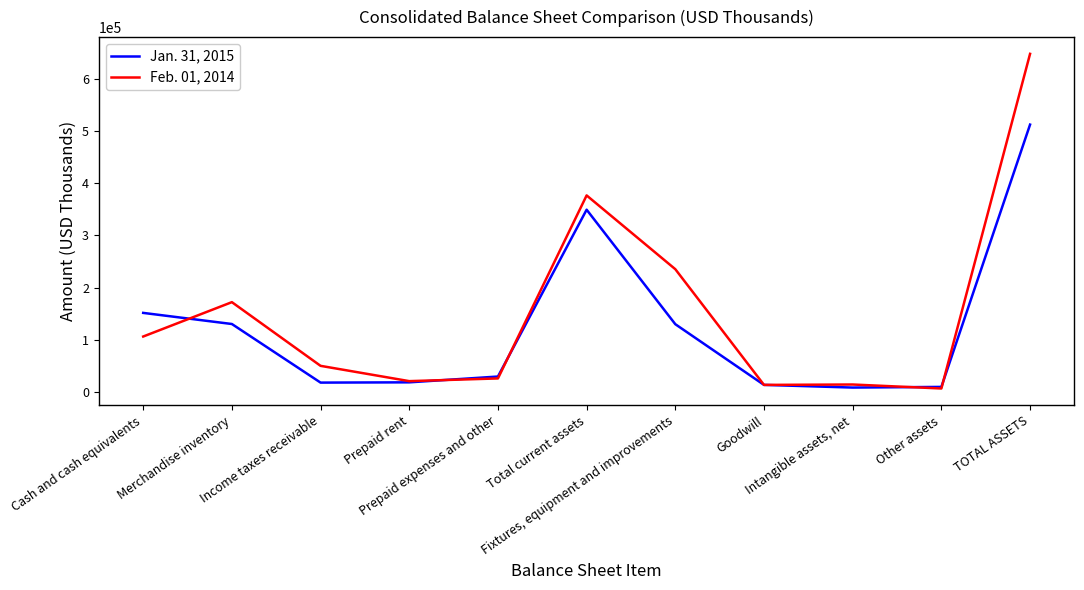

Which series has the widest spread of values?

Feb. 01, 2014